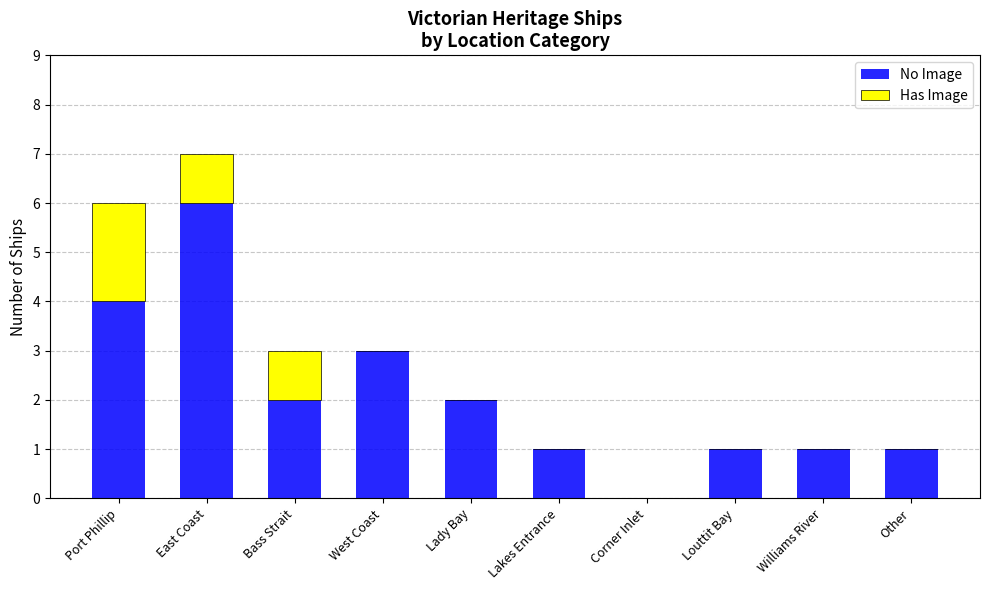

At which label does No Image reach its peak?

East Coast